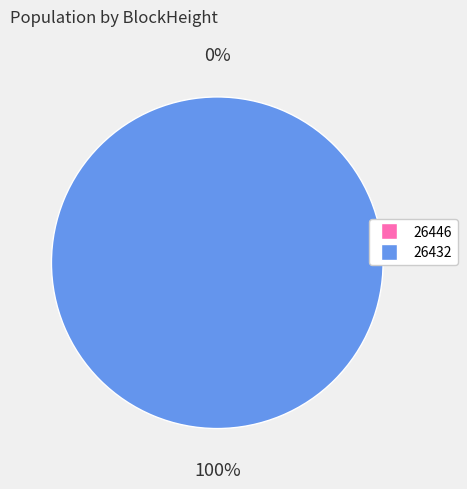

What is the smallest slice in the pie chart?

26446